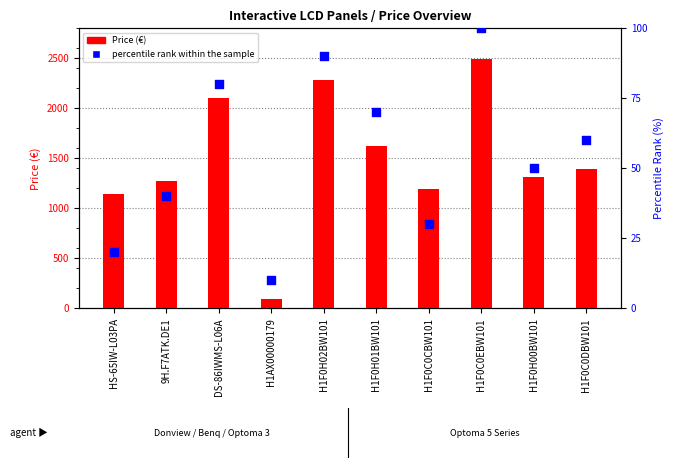

What are all the series names shown in the legend?

Price (€), percentile rank within the sample